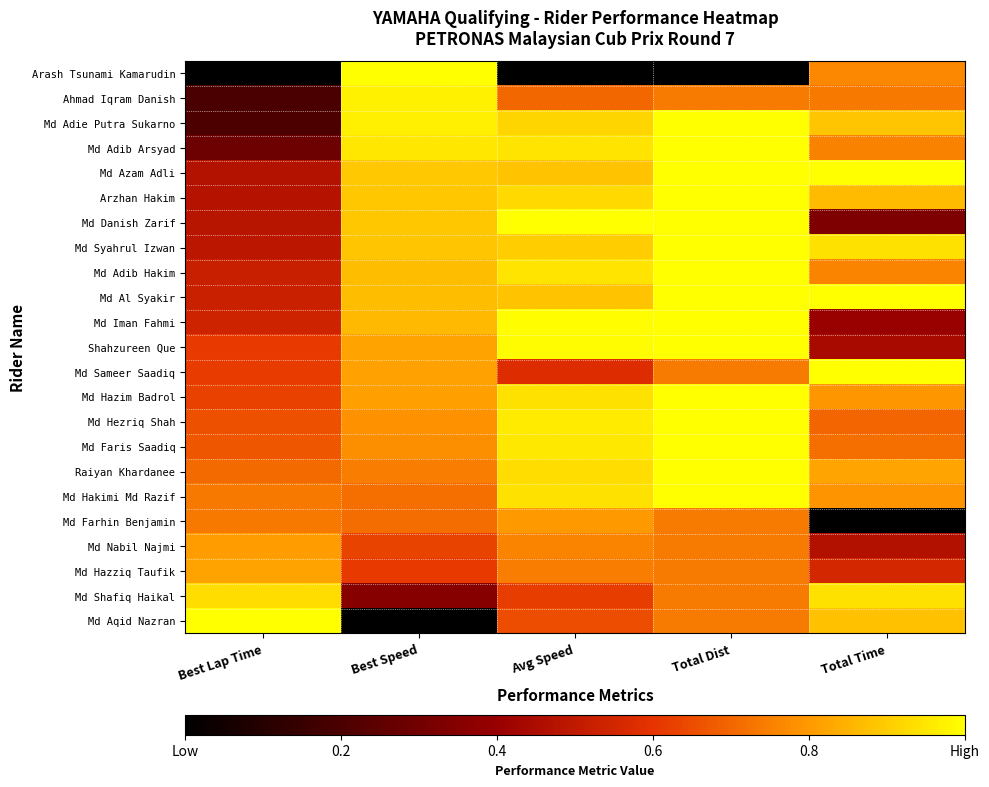

What is the maximum value shown in the chart?

1.0